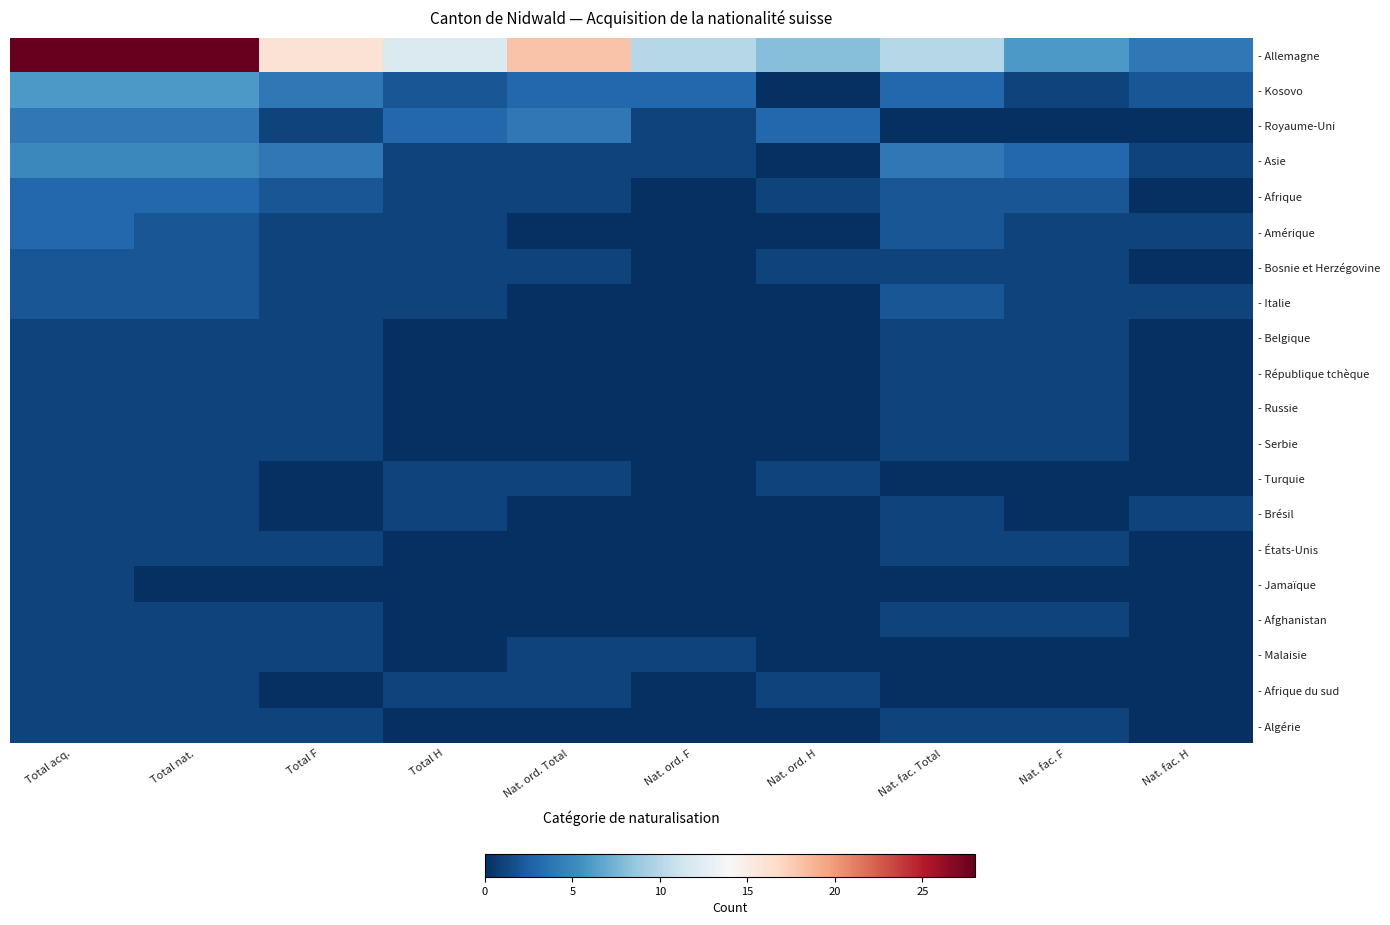

Reading left to right, what are all the values shown in this chart?

- Allemagne: Total acq.=28	Total nat.=28	Total F=16	Total H=12	Nat. ord. Total=18	Nat. ord. F=10	Nat. ord. H=8	Nat. fac. Total=10	Nat. fac. F=6	Nat. fac. H=4
- Kosovo: Total acq.=6	Total nat.=6	Total F=4	Total H=2	Nat. ord. Total=3	Nat. ord. F=3	Nat. ord. H=0	Nat. fac. Total=3	Nat. fac. F=1	Nat. fac. H=2
- Royaume-Uni: Total acq.=4	Total nat.=4	Total F=1	Total H=3	Nat. ord. Total=4	Nat. ord. F=1	Nat. ord. H=3	Nat. fac. Total=0	Nat. fac. F=0	Nat. fac. H=0
- Asie: Total acq.=5	Total nat.=5	Total F=4	Total H=1	Nat. ord. Total=1	Nat. ord. F=1	Nat. ord. H=0	Nat. fac. Total=4	Nat. fac. F=3	Nat. fac. H=1
- Afrique: Total acq.=3	Total nat.=3	Total F=2	Total H=1	Nat. ord. Total=1	Nat. ord. F=0	Nat. ord. H=1	Nat. fac. Total=2	Nat. fac. F=2	Nat. fac. H=0
- Amérique: Total acq.=3	Total nat.=2	Total F=1	Total H=1	Nat. ord. Total=0	Nat. ord. F=0	Nat. ord. H=0	Nat. fac. Total=2	Nat. fac. F=1	Nat. fac. H=1
- Bosnie et Herzégovine: Total acq.=2	Total nat.=2	Total F=1	Total H=1	Nat. ord. Total=1	Nat. ord. F=0	Nat. ord. H=1	Nat. fac. Total=1	Nat. fac. F=1	Nat. fac. H=0
- Italie: Total acq.=2	Total nat.=2	Total F=1	Total H=1	Nat. ord. Total=0	Nat. ord. F=0	Nat. ord. H=0	Nat. fac. Total=2	Nat. fac. F=1	Nat. fac. H=1
- Belgique: Total acq.=1	Total nat.=1	Total F=1	Total H=0	Nat. ord. Total=0	Nat. ord. F=0	Nat. ord. H=0	Nat. fac. Total=1	Nat. fac. F=1	Nat. fac. H=0
- République tchèque: Total acq.=1	Total nat.=1	Total F=1	Total H=0	Nat. ord. Total=0	Nat. ord. F=0	Nat. ord. H=0	Nat. fac. Total=1	Nat. fac. F=1	Nat. fac. H=0
- Russie: Total acq.=1	Total nat.=1	Total F=1	Total H=0	Nat. ord. Total=0	Nat. ord. F=0	Nat. ord. H=0	Nat. fac. Total=1	Nat. fac. F=1	Nat. fac. H=0
- Serbie: Total acq.=1	Total nat.=1	Total F=1	Total H=0	Nat. ord. Total=0	Nat. ord. F=0	Nat. ord. H=0	Nat. fac. Total=1	Nat. fac. F=1	Nat. fac. H=0
- Turquie: Total acq.=1	Total nat.=1	Total F=0	Total H=1	Nat. ord. Total=1	Nat. ord. F=0	Nat. ord. H=1	Nat. fac. Total=0	Nat. fac. F=0	Nat. fac. H=0
- Brésil: Total acq.=1	Total nat.=1	Total F=0	Total H=1	Nat. ord. Total=0	Nat. ord. F=0	Nat. ord. H=0	Nat. fac. Total=1	Nat. fac. F=0	Nat. fac. H=1
- États-Unis: Total acq.=1	Total nat.=1	Total F=1	Total H=0	Nat. ord. Total=0	Nat. ord. F=0	Nat. ord. H=0	Nat. fac. Total=1	Nat. fac. F=1	Nat. fac. H=0
- Jamaïque: Total acq.=1	Total nat.=0	Total F=0	Total H=0	Nat. ord. Total=0	Nat. ord. F=0	Nat. ord. H=0	Nat. fac. Total=0	Nat. fac. F=0	Nat. fac. H=0
- Afghanistan: Total acq.=1	Total nat.=1	Total F=1	Total H=0	Nat. ord. Total=0	Nat. ord. F=0	Nat. ord. H=0	Nat. fac. Total=1	Nat. fac. F=1	Nat. fac. H=0
- Malaisie: Total acq.=1	Total nat.=1	Total F=1	Total H=0	Nat. ord. Total=1	Nat. ord. F=1	Nat. ord. H=0	Nat. fac. Total=0	Nat. fac. F=0	Nat. fac. H=0
- Afrique du sud: Total acq.=1	Total nat.=1	Total F=0	Total H=1	Nat. ord. Total=1	Nat. ord. F=0	Nat. ord. H=1	Nat. fac. Total=0	Nat. fac. F=0	Nat. fac. H=0
- Algérie: Total acq.=1	Total nat.=1	Total F=1	Total H=0	Nat. ord. Total=0	Nat. ord. F=0	Nat. ord. H=0	Nat. fac. Total=1	Nat. fac. F=1	Nat. fac. H=0